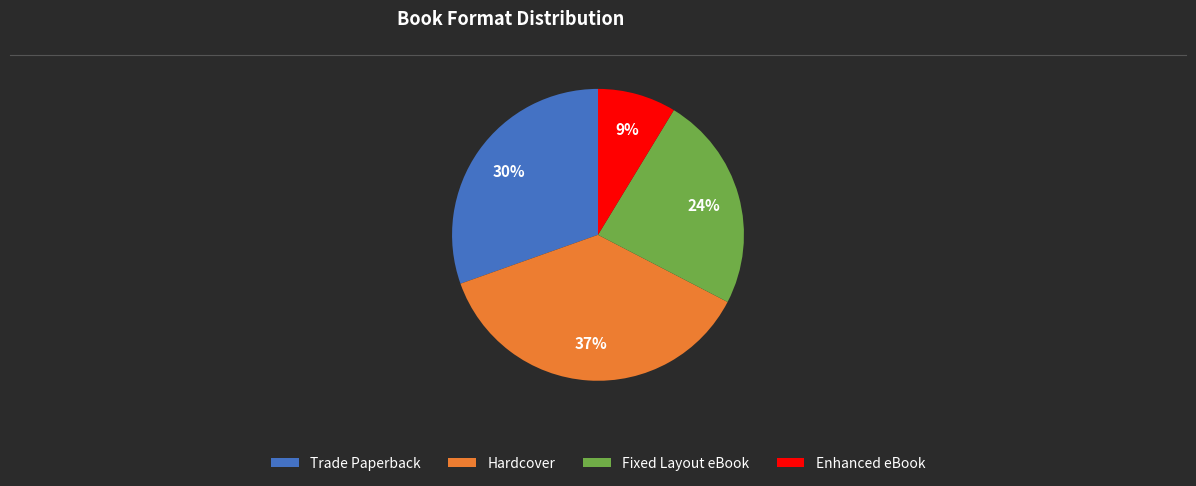

What percentage is the Hardcover slice, to the nearest percent?

37%